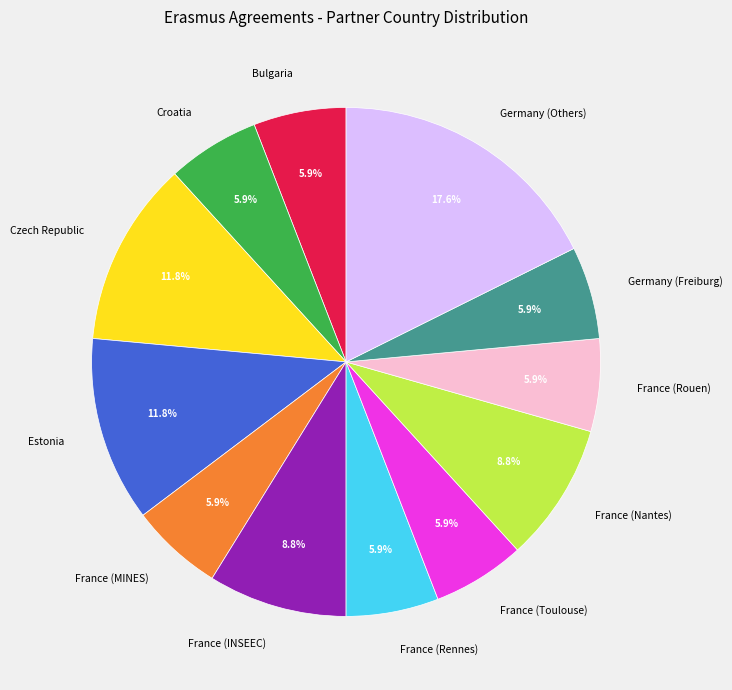

What is the ratio of the value at Bulgaria to the value at Estonia?

0.5